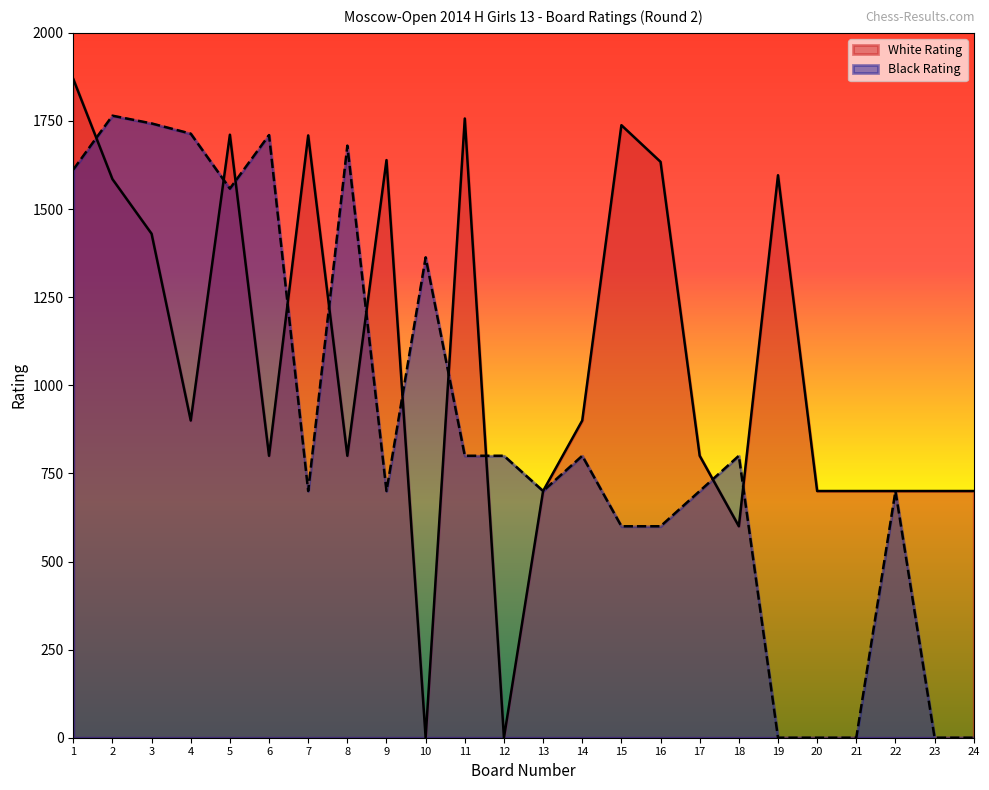

True or false: White Rating has more than 0 interior local peaks.

True